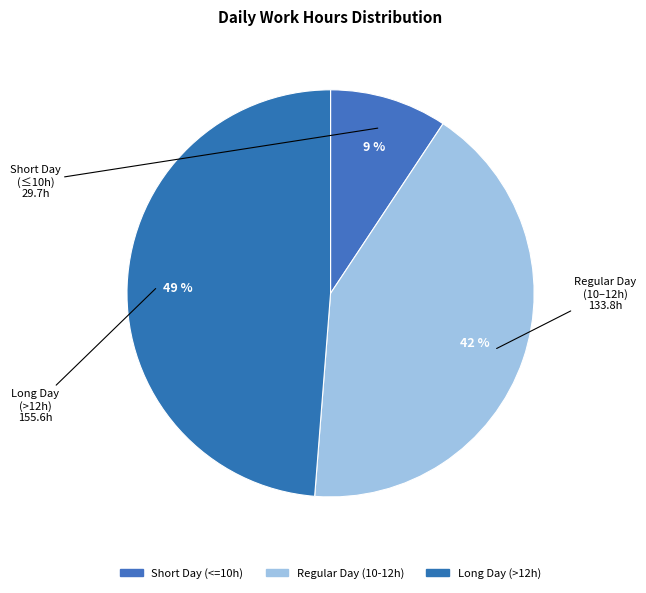

How many segments does this pie chart have?

3